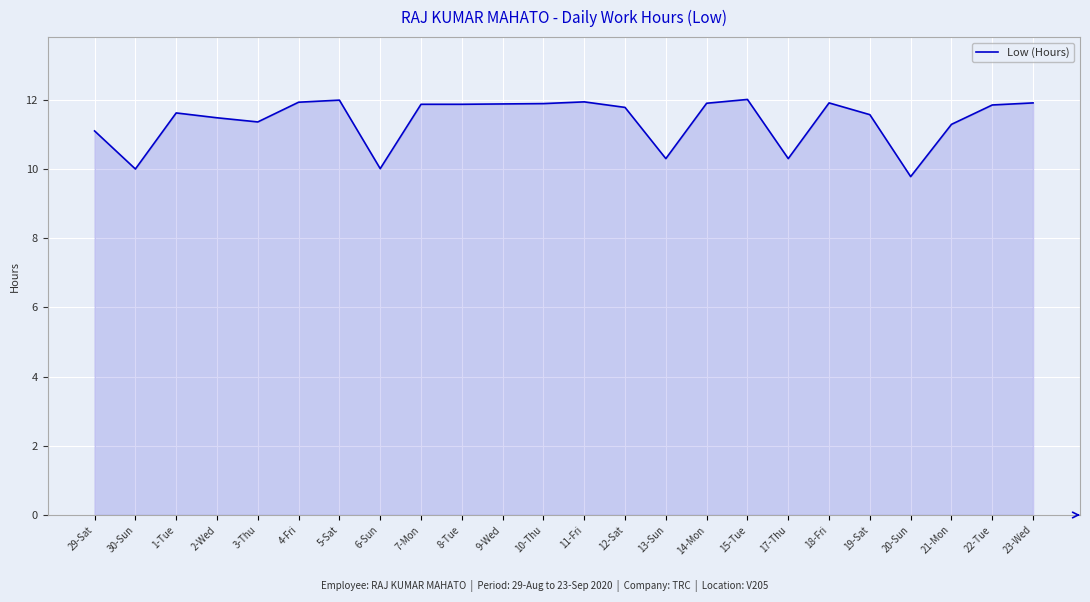

What is the maximum value shown in the chart?

12.0